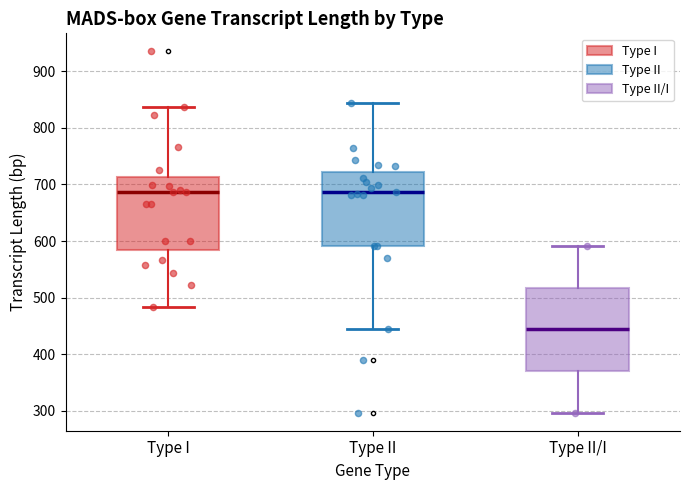

Which box's median line is the lowest?

Type II/I